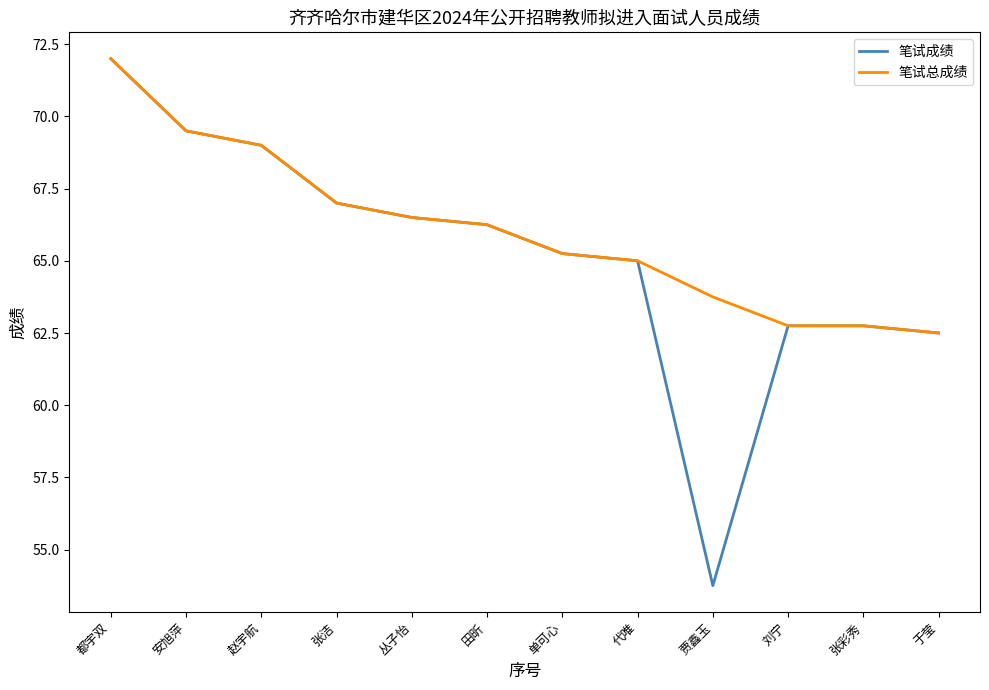

At which label does 笔试总成绩 reach its minimum?

于莹